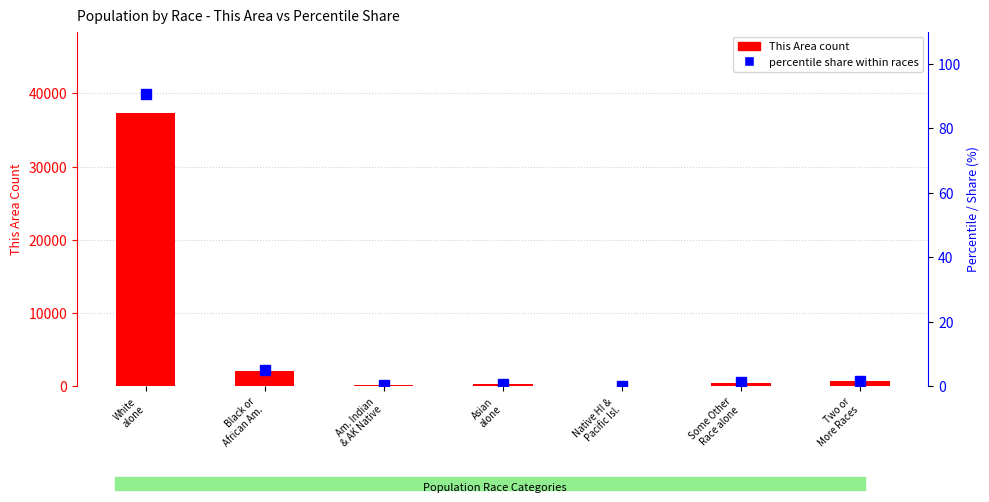

Which series has the widest spread of values?

This Area count